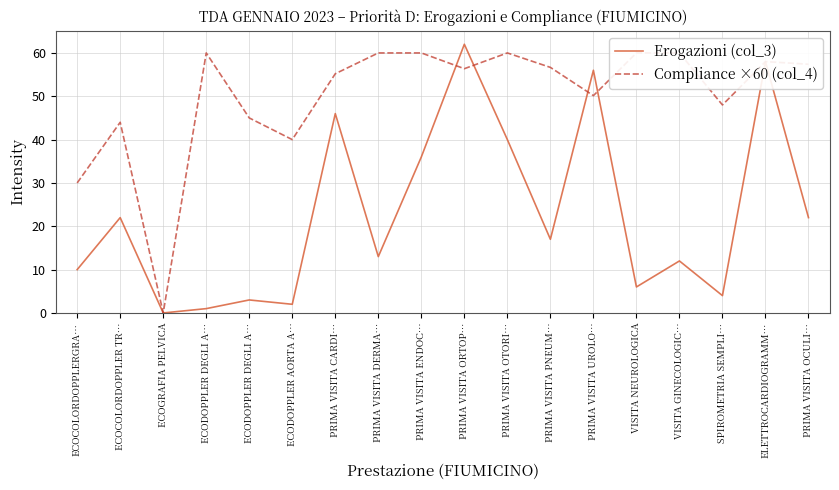

What is the value of the Erogazioni (col_3) point at the 16th from the left?

4.0